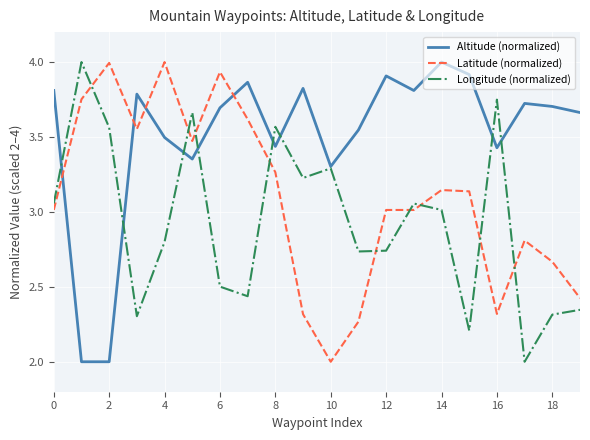

List the series in order of their overall mean, highest first.

Altitude (normalized), Latitude (normalized), Longitude (normalized)